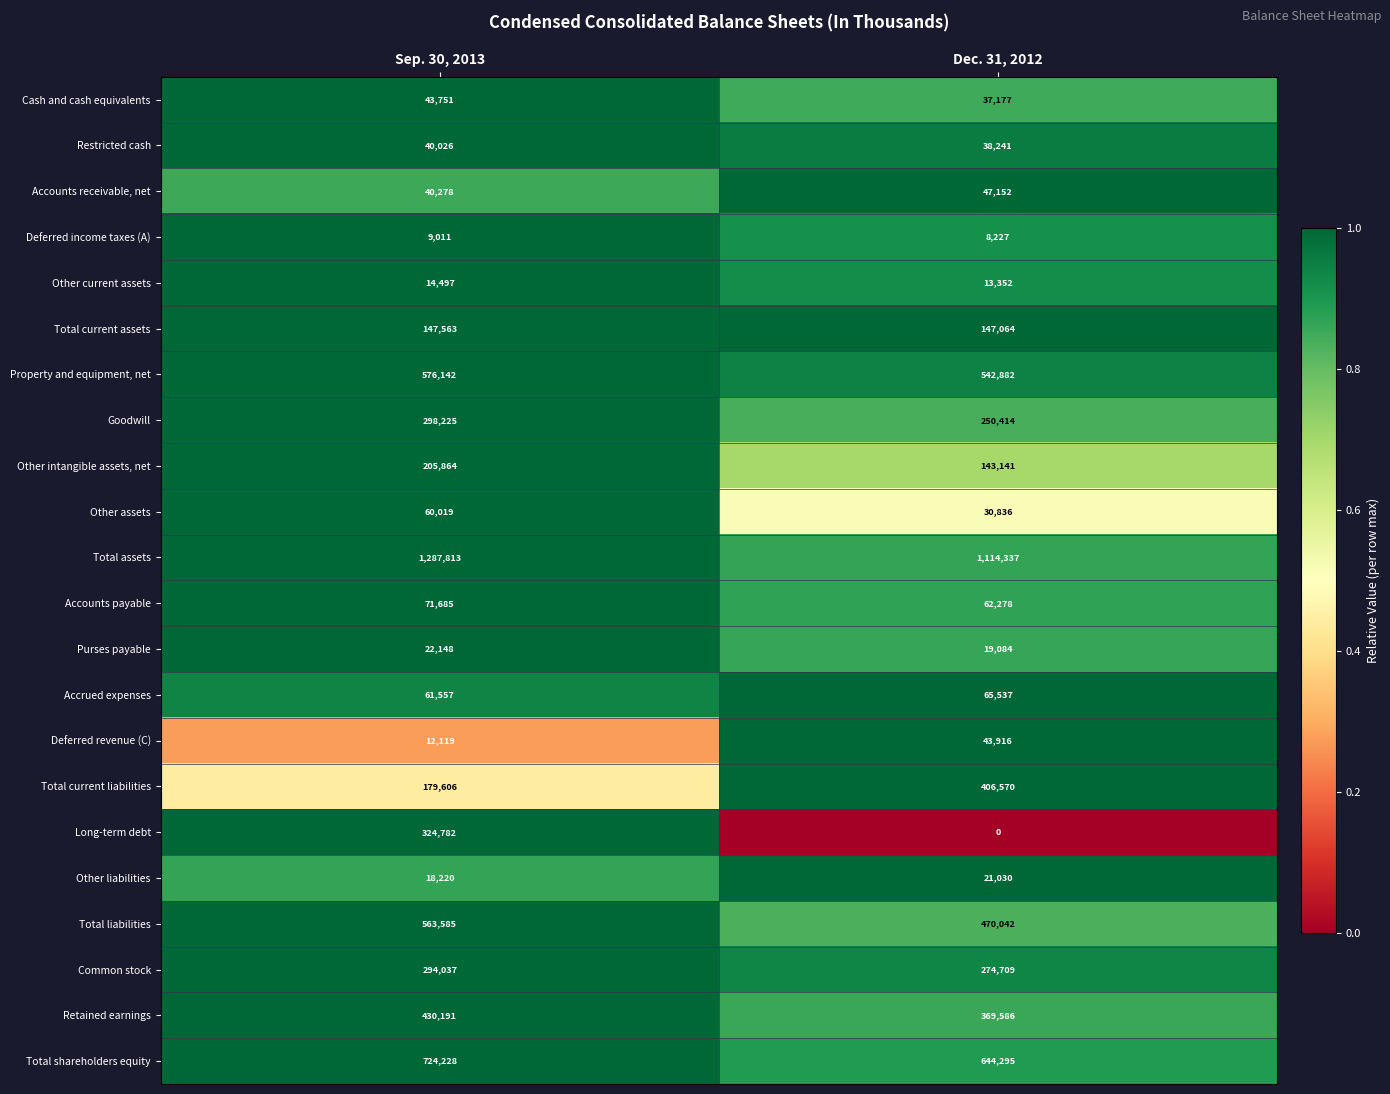

Which series changed the most between Sep. 30, 2013 and Dec. 31, 2012?

Long-term debt